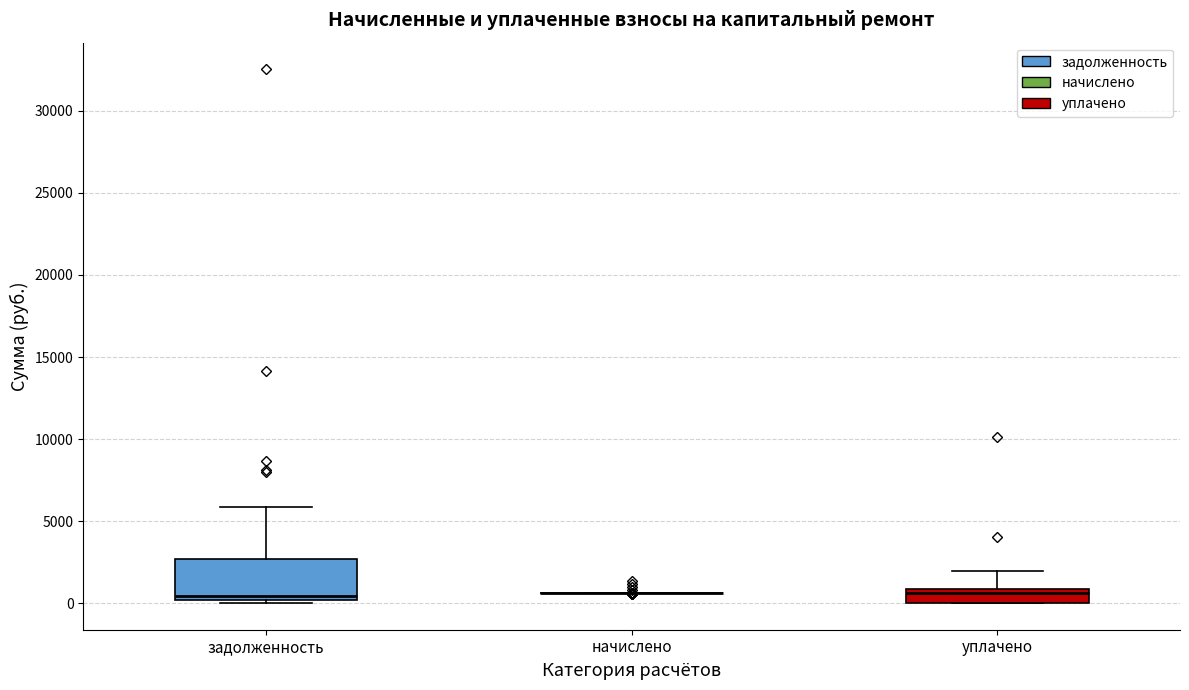

Reading left to right, transcribe this box plot: for each box, give where its median line is, the range the box spans, and where its two whiskers end, as read against the y-axis. The values are not printed on the chart, so give them approximately, as read against the axis.

задолженность: median 500, box 0 to 2500, whiskers 0 (just below the box's lower edge) to 6000
начислено: box collapsed to a line at 500, whiskers 500 to 500
уплачено: median 500, box 0 to 1000, whiskers 0 to 2000